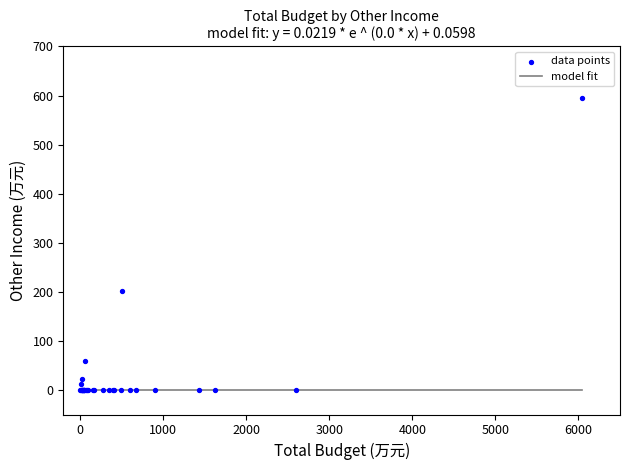

What Y value in the scatter plot is closest to 297?

201